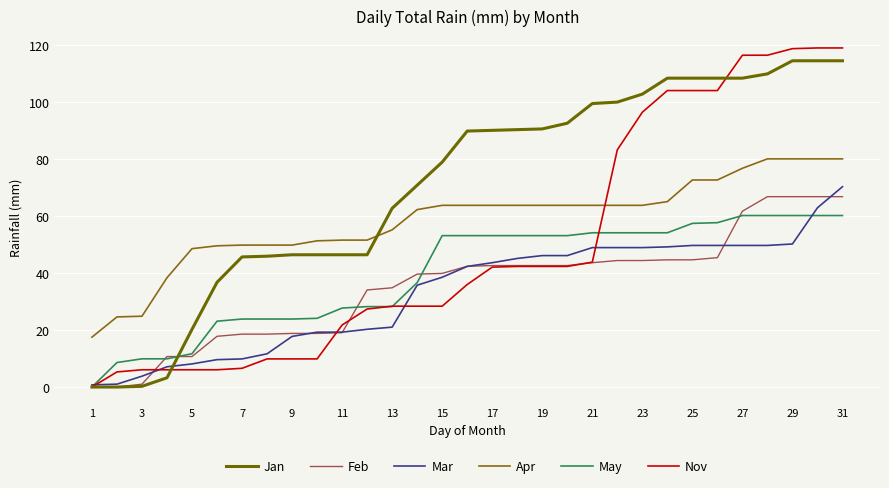

Which series has the largest range (max minus min)?

Nov